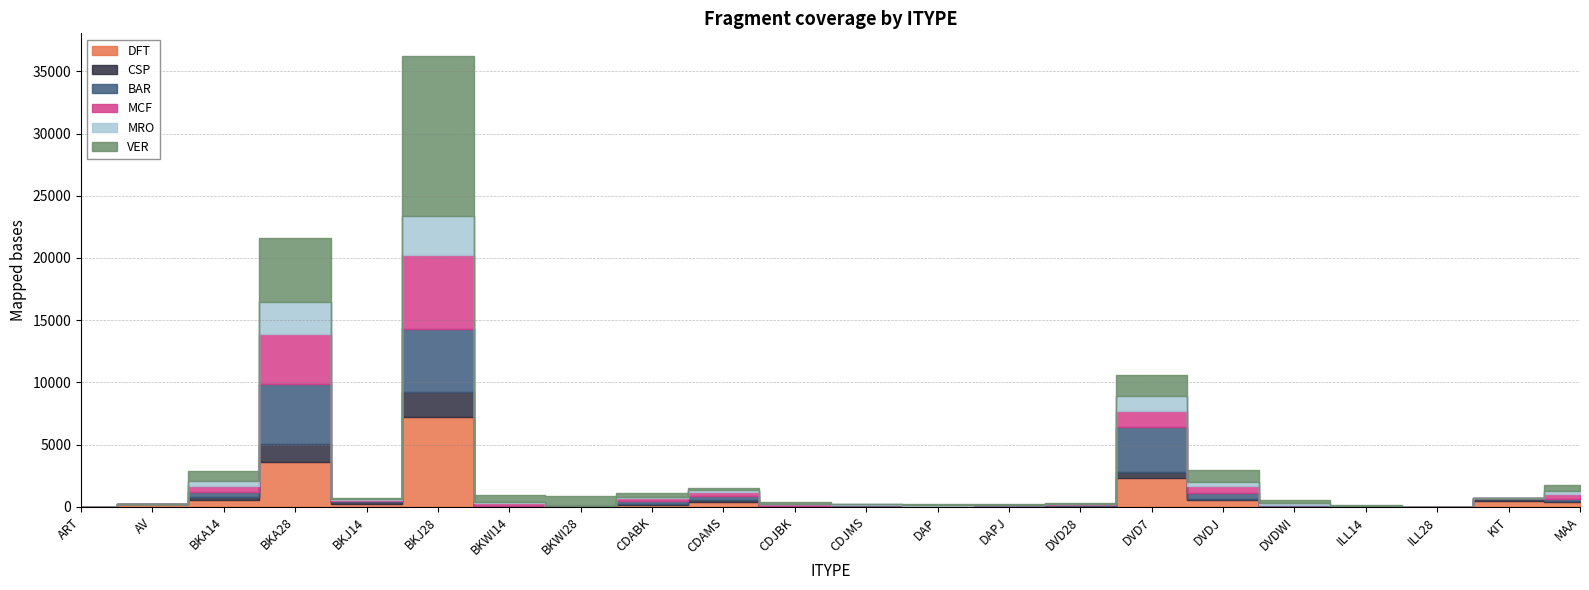

Which series has the largest total across all categories?

VER